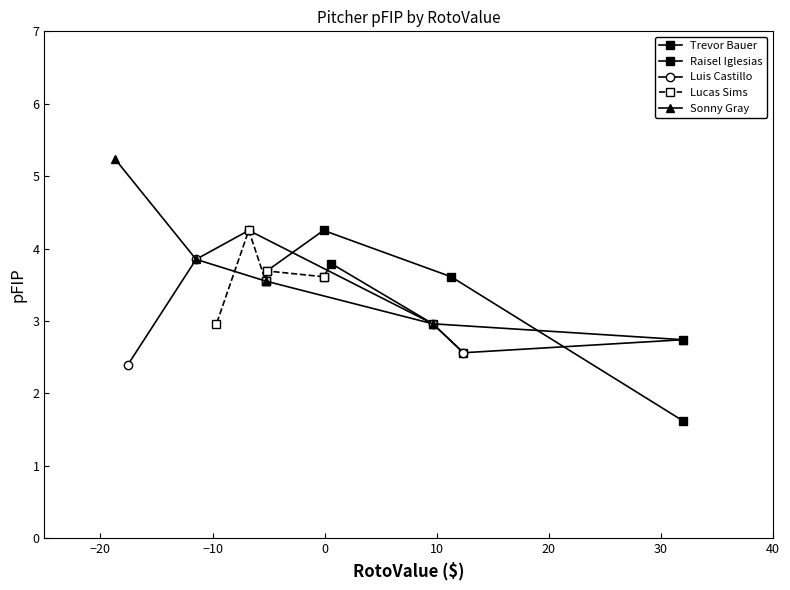

What is the average value of the Sonny Gray series?

3.7